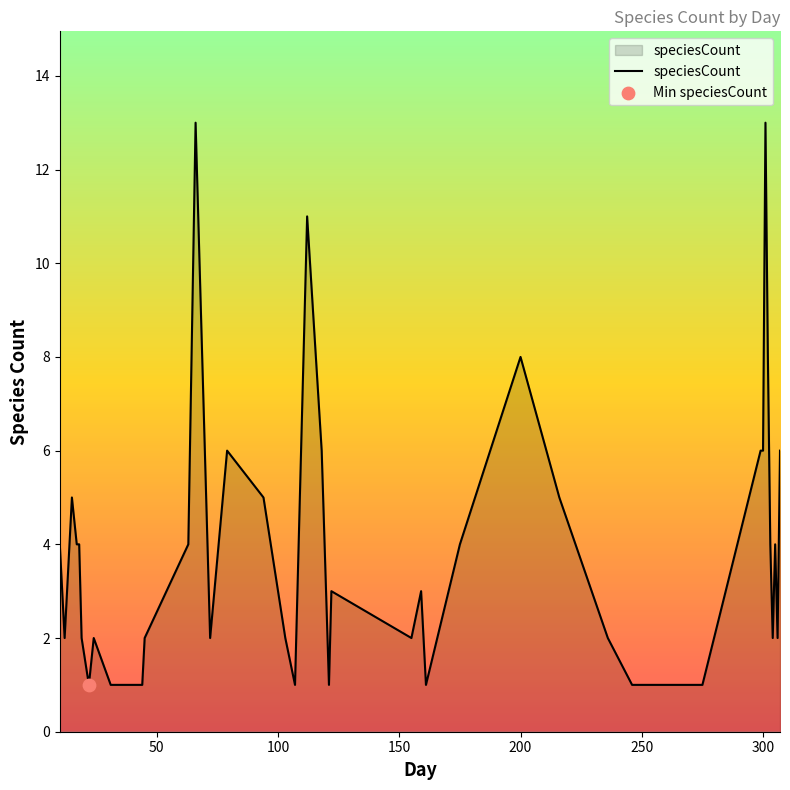

What is the maximum value shown in the chart?

13